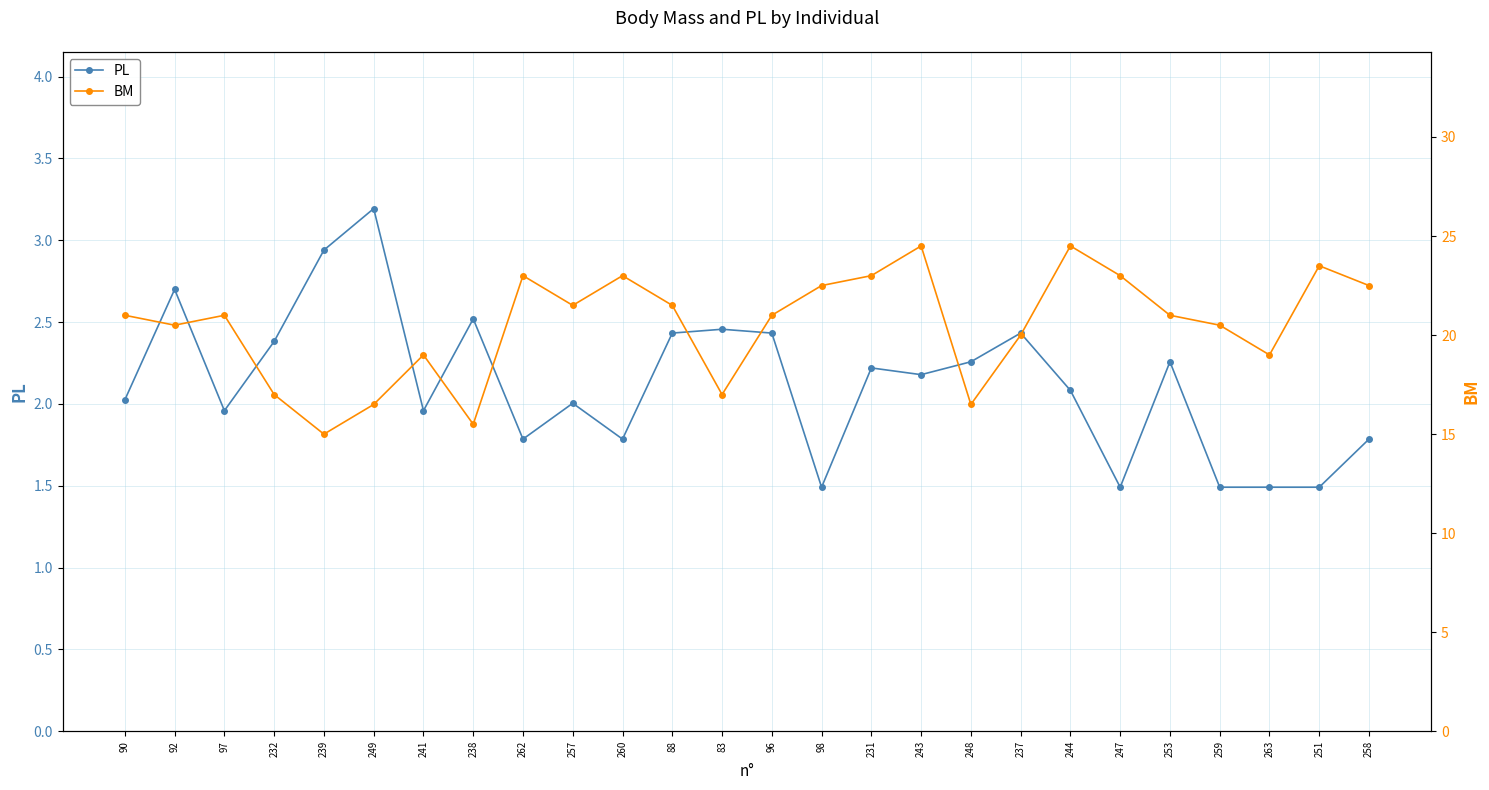

True or false: PL and BM cross at least once.

False